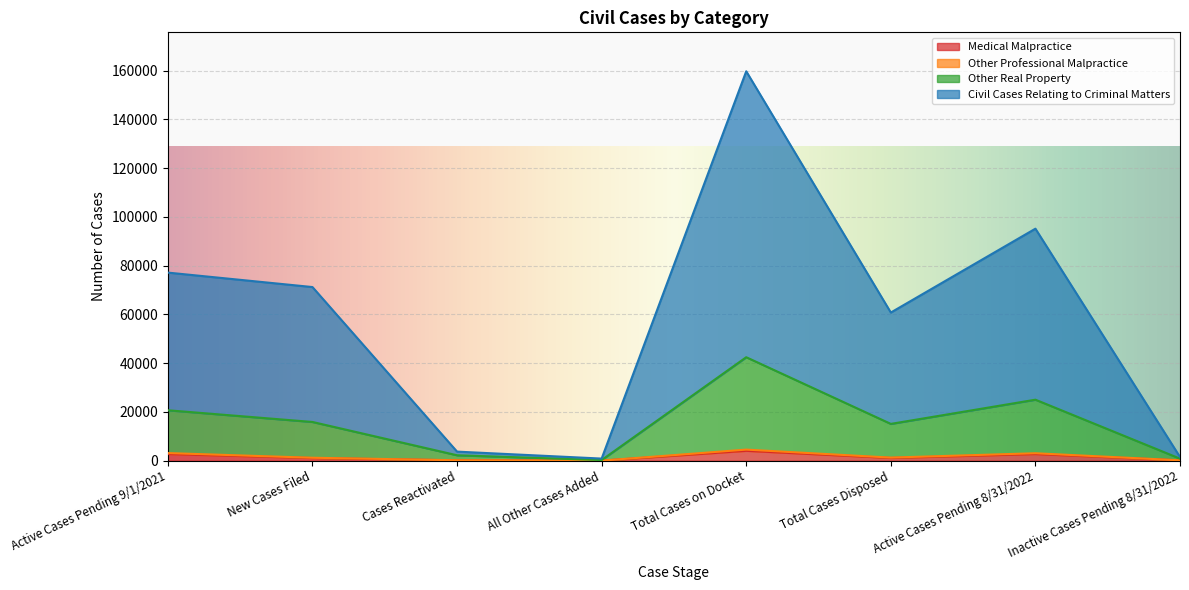

In Civil Cases Relating to Criminal Matters, how many points are higher than both neighbors (excluding endpoints)?

2